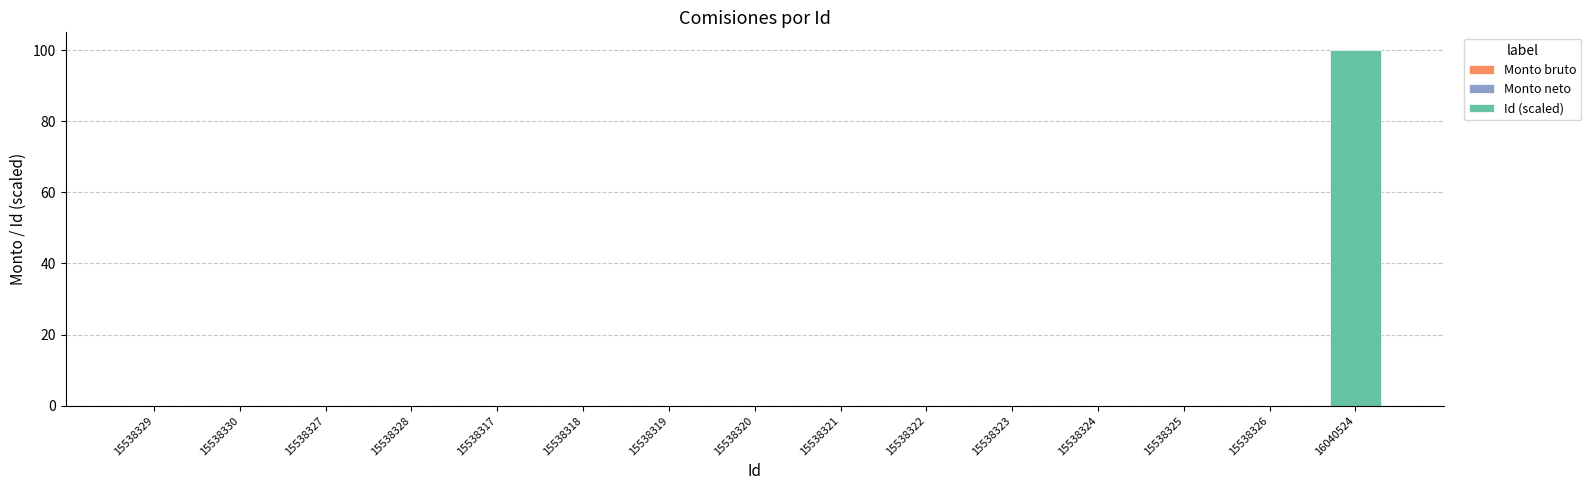

What is the sum of all values?

100.0